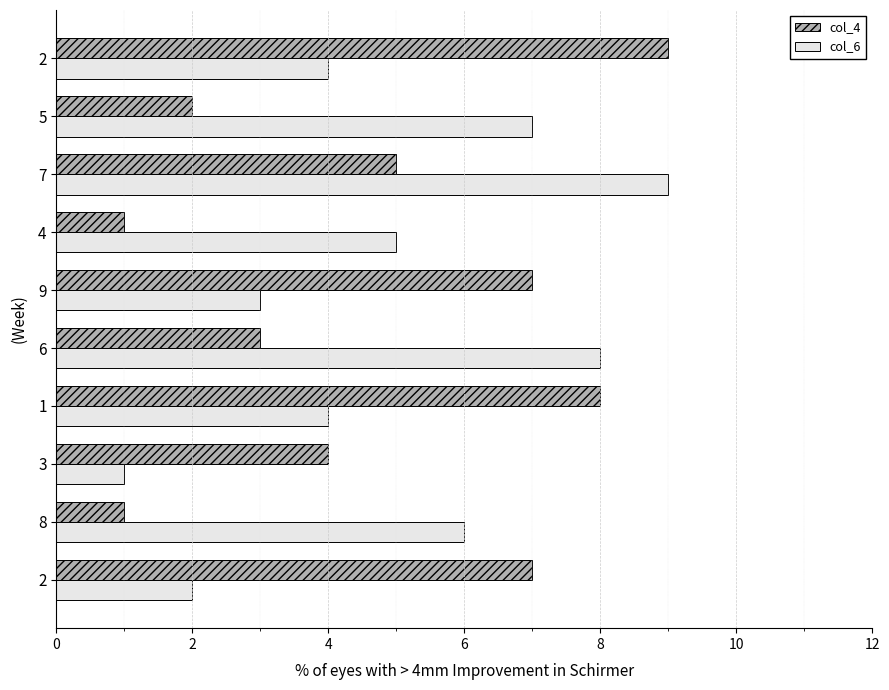

How many values in the col_6 series are below 5?

5